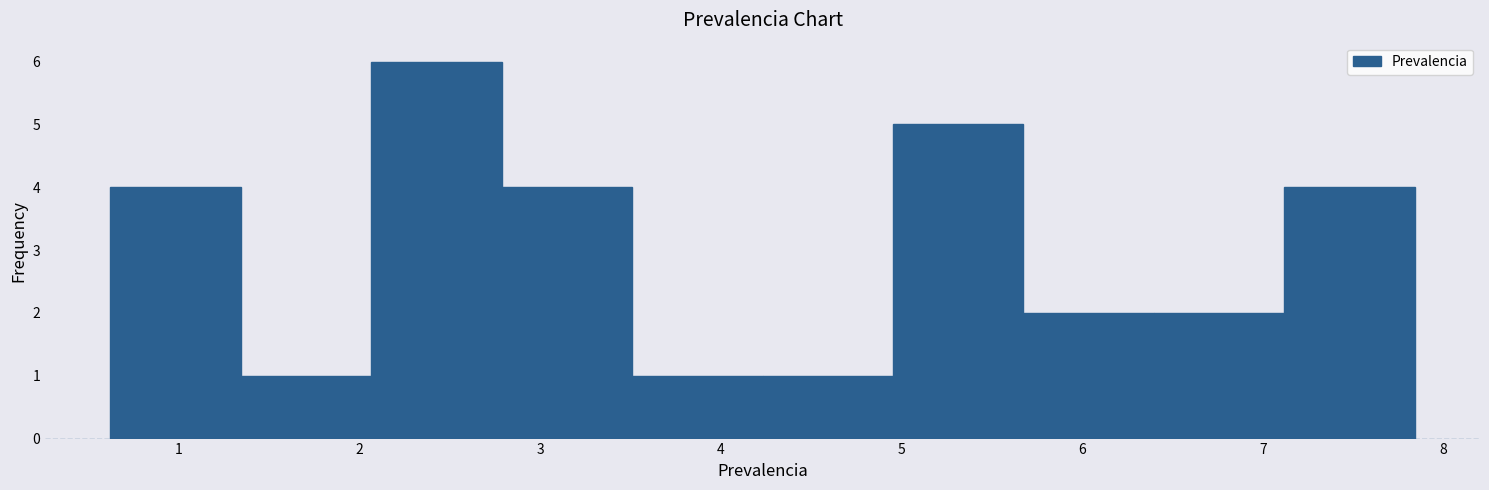

Reading left to right, list every bar in this chart as the range it spans on the x-axis followed by its height. Neither the bar edges nor the heights are printed on the chart, so give them approximately, as read against the axes.

0.6 to 1.3: 4
1.3 to 2.1: 1
2.1 to 2.8: 6
2.8 to 3.5: 4
3.5 to 4.2: 1
4.2 to 5.0: 1
5.0 to 5.7: 5
5.7 to 6.4: 2
6.4 to 7.1: 2
7.1 to 7.8: 4